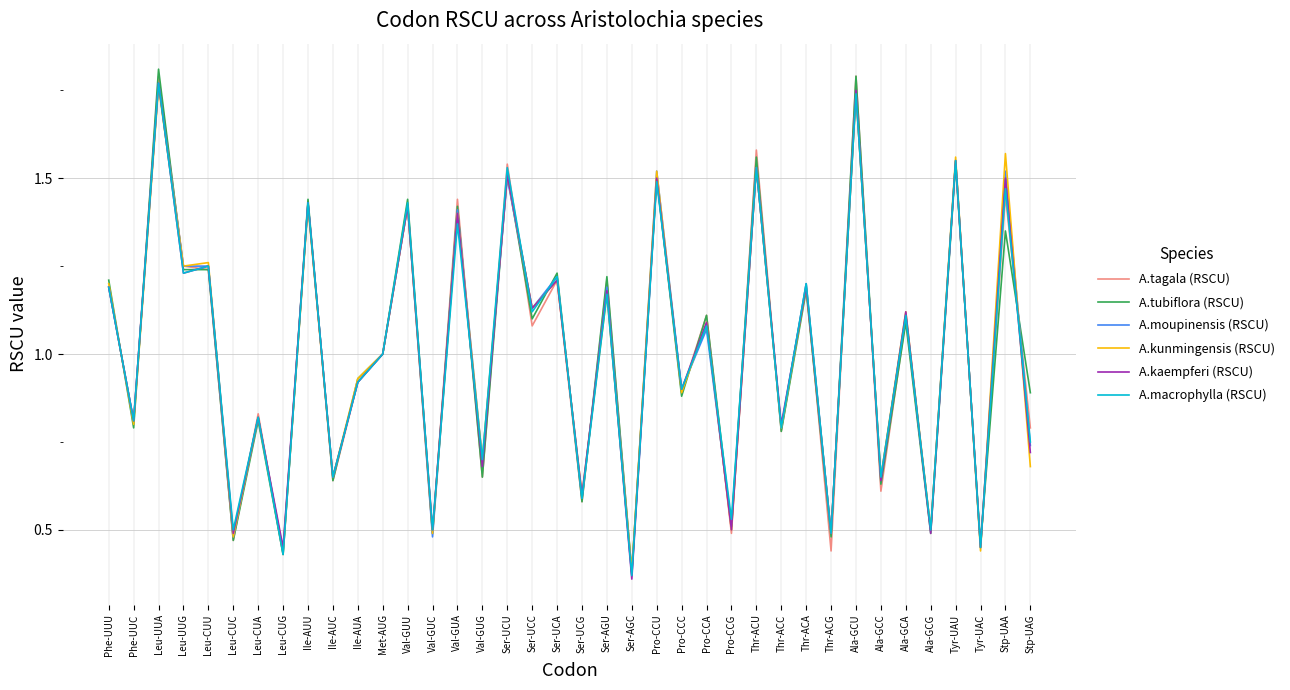

How many lines are shown in the chart?

6